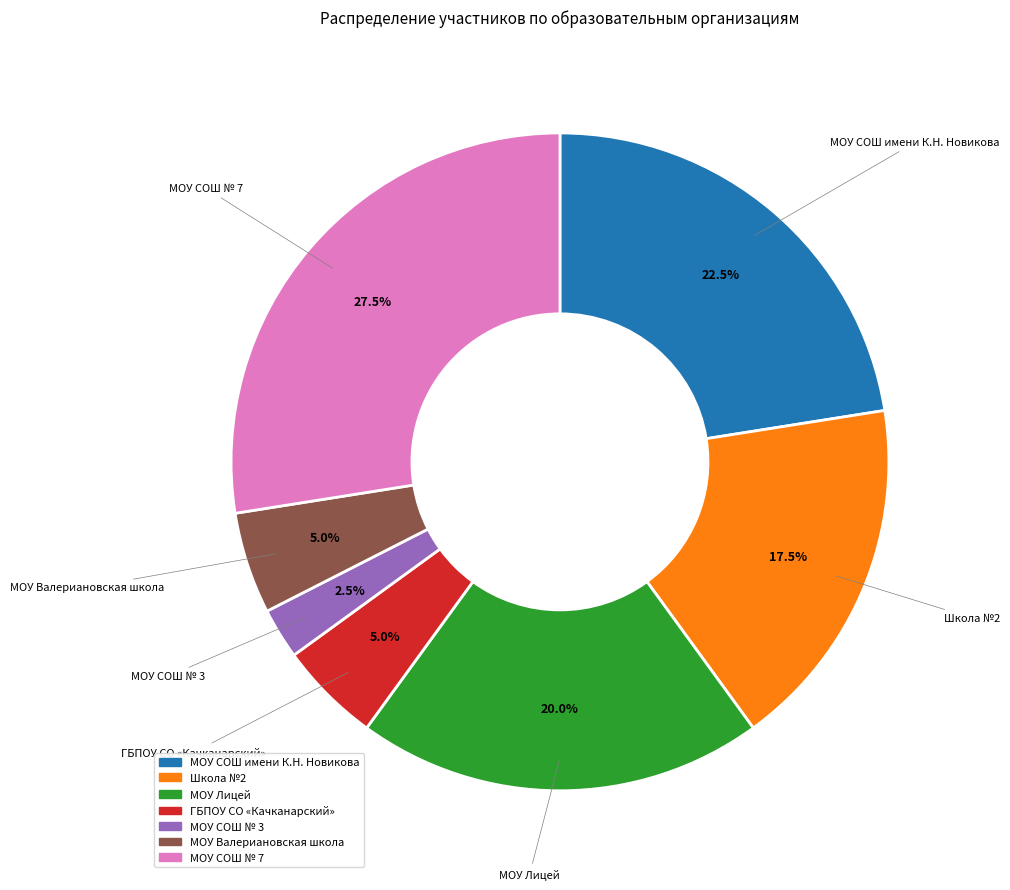

Does any single category account for the majority?

No